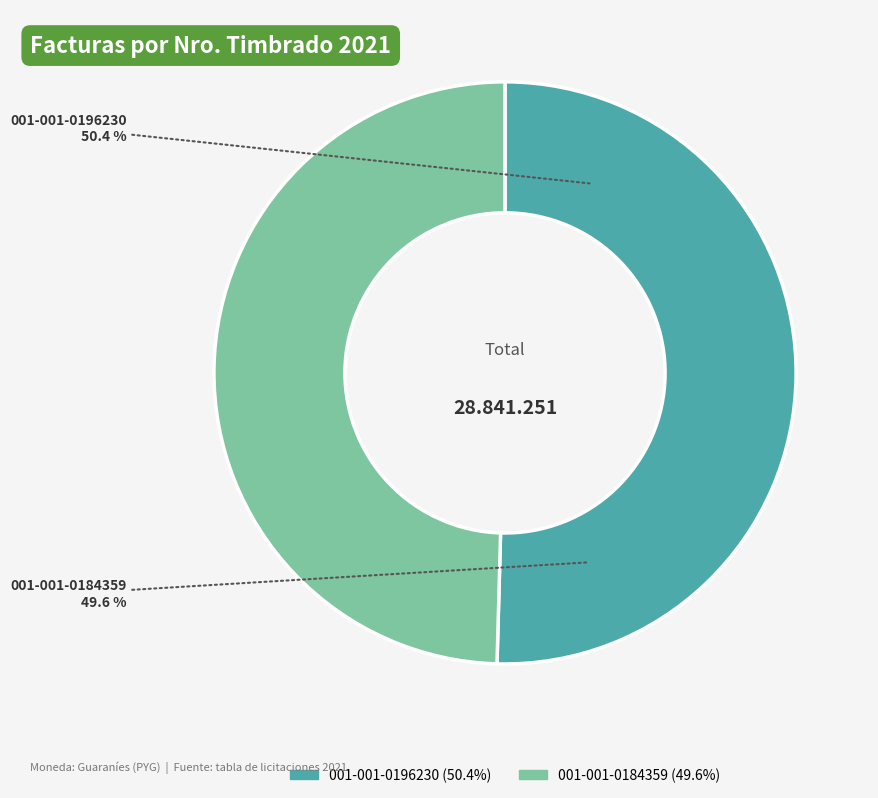

Between 001-001-0184359 and 001-001-0196230, which is larger?

001-001-0196230